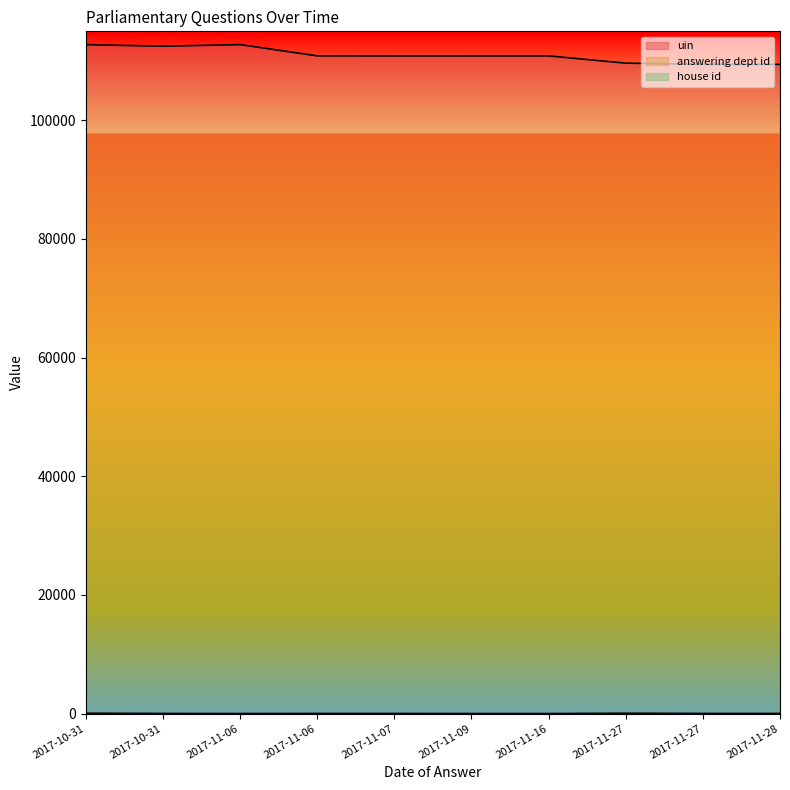

What is the label of the 2nd point from the left?

2017-10-31